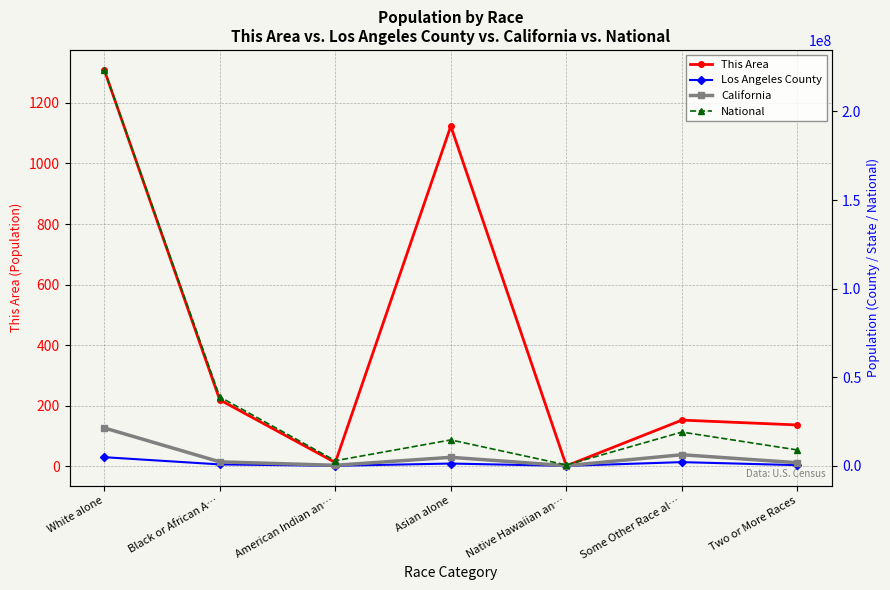

At which category does California reach its first local peak?

Asian alone